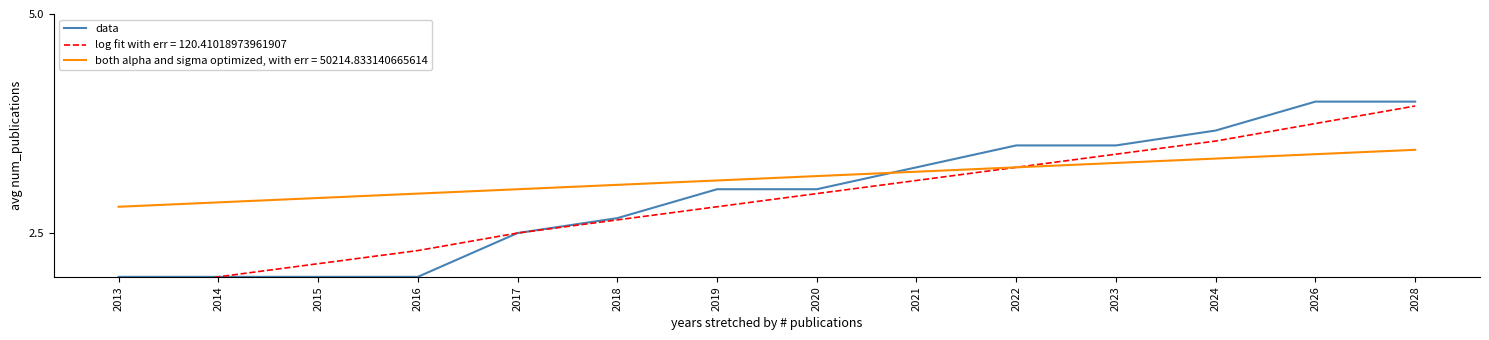

List the labels in order of value, smallest first.

2013, 2014, 2015, 2016, 2017, 2018, 2019, 2020, 2021, 2022, 2023, 2024, 2026, 2028